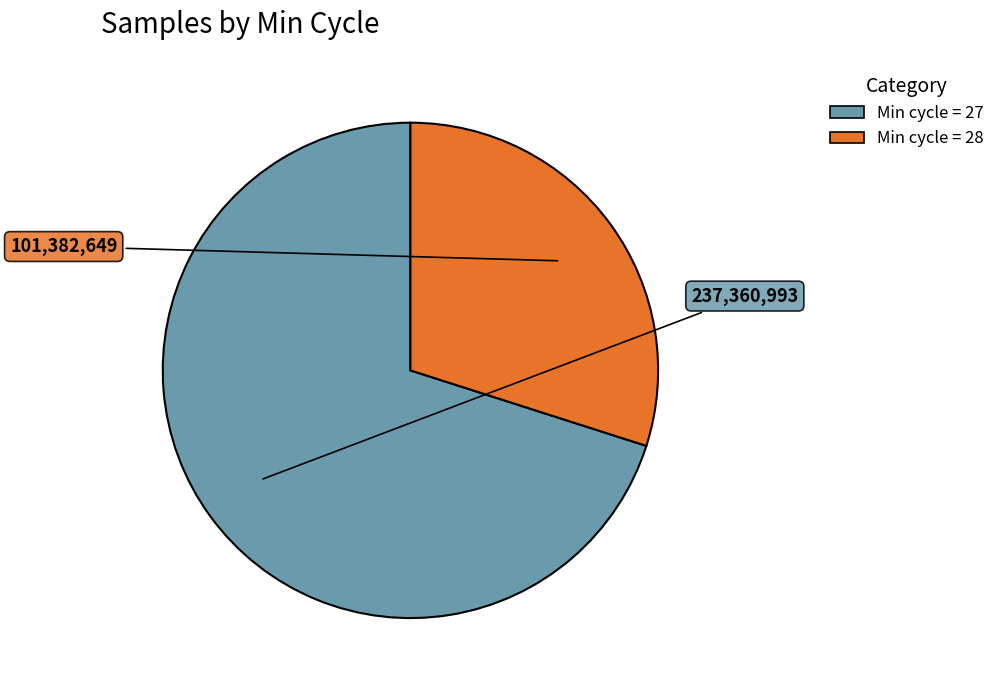

How many segments does this pie chart have?

2